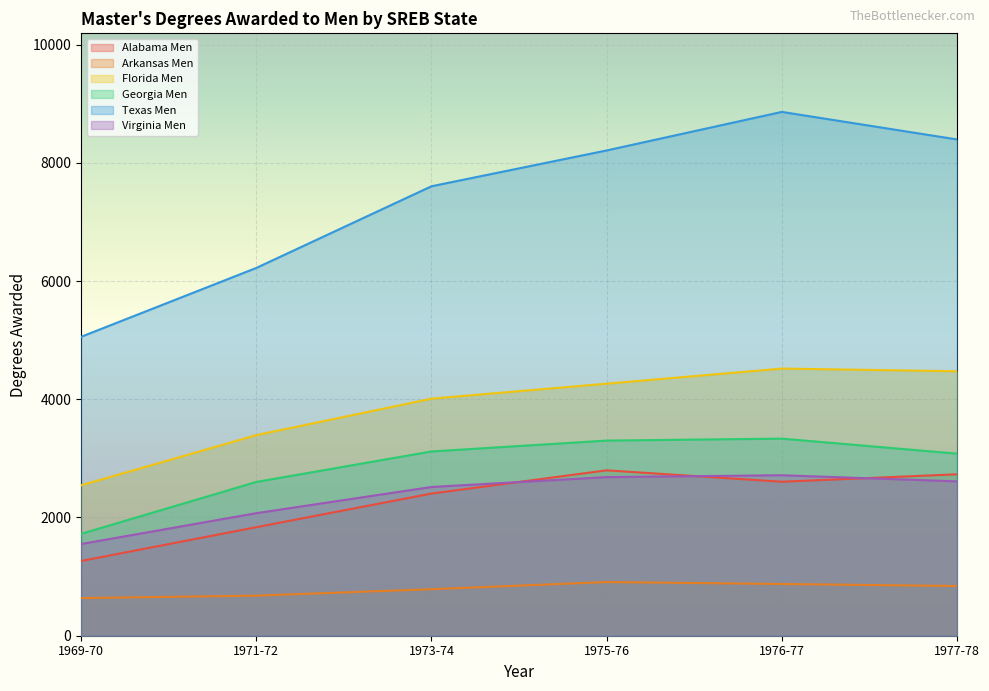

List the labels in order of Texas Men value, smallest first.

1969-70, 1971-72, 1973-74, 1975-76, 1977-78, 1976-77